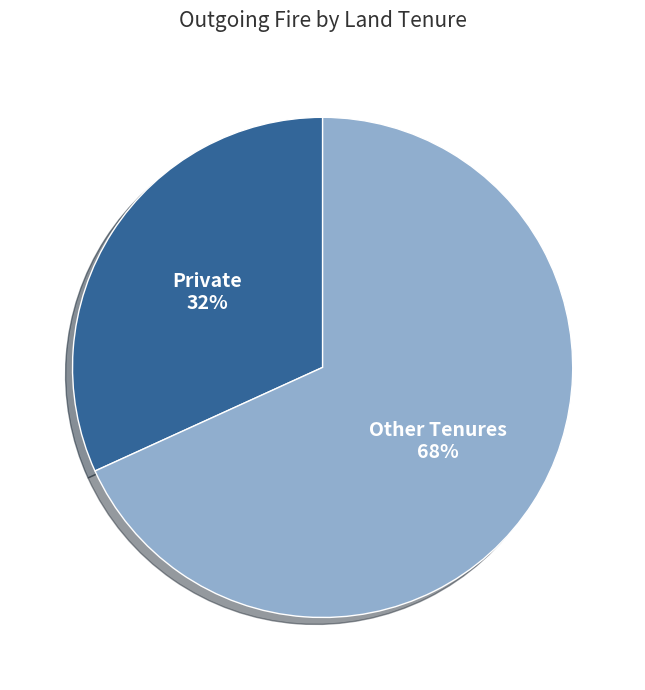

To the nearest percent, what is the average slice percentage?

50%